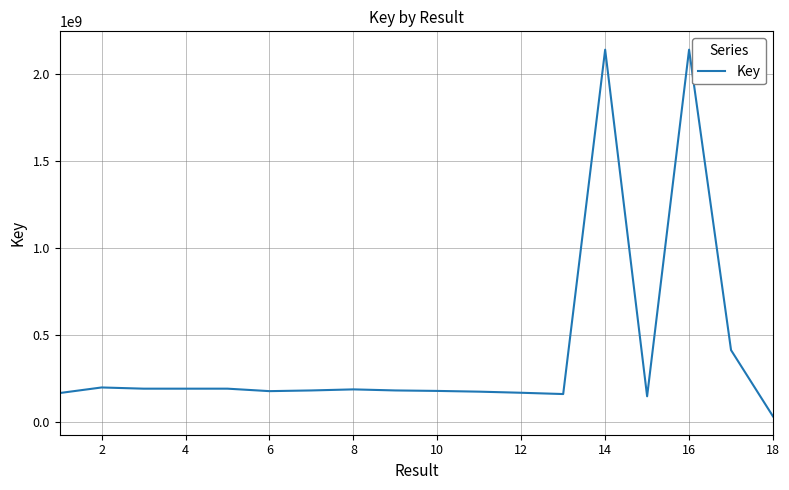

What is the average value?

402229562